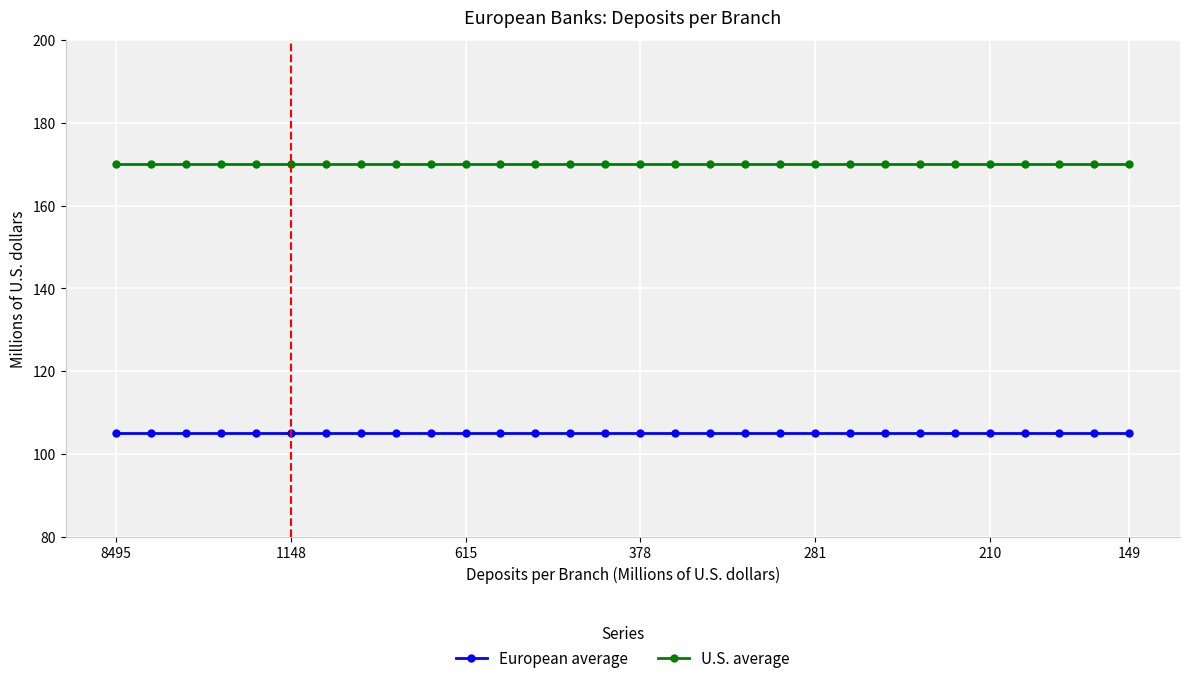

At how many categories does at least one series exceed 154?

30